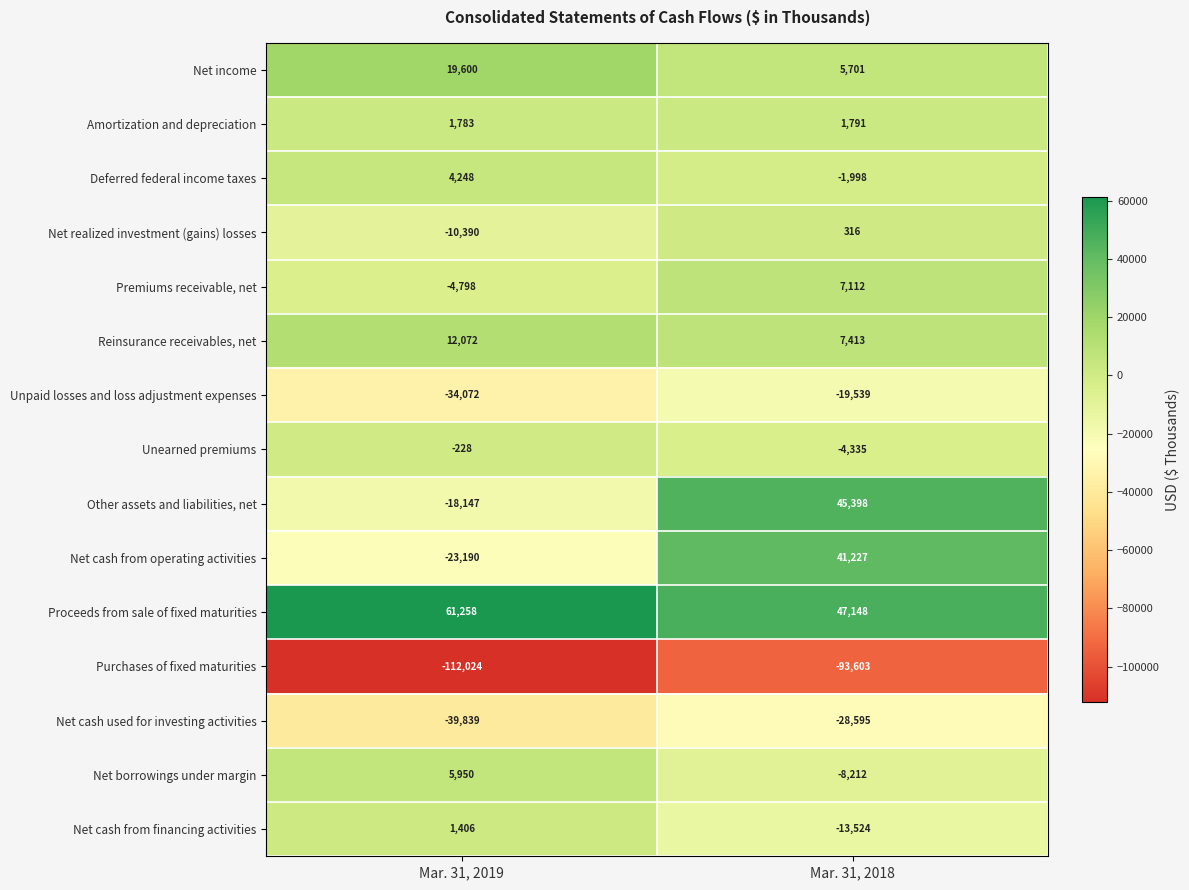

How many distinct data groups are displayed?

15